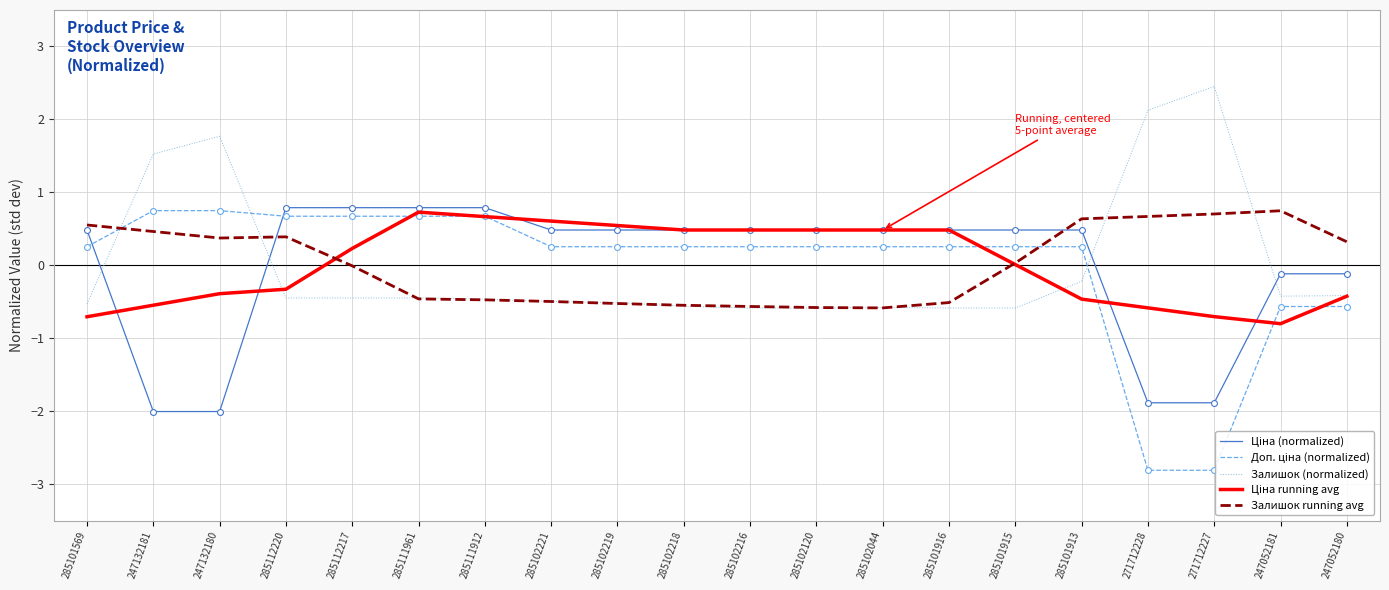

What is the total value across all series at 285112217?

1.2